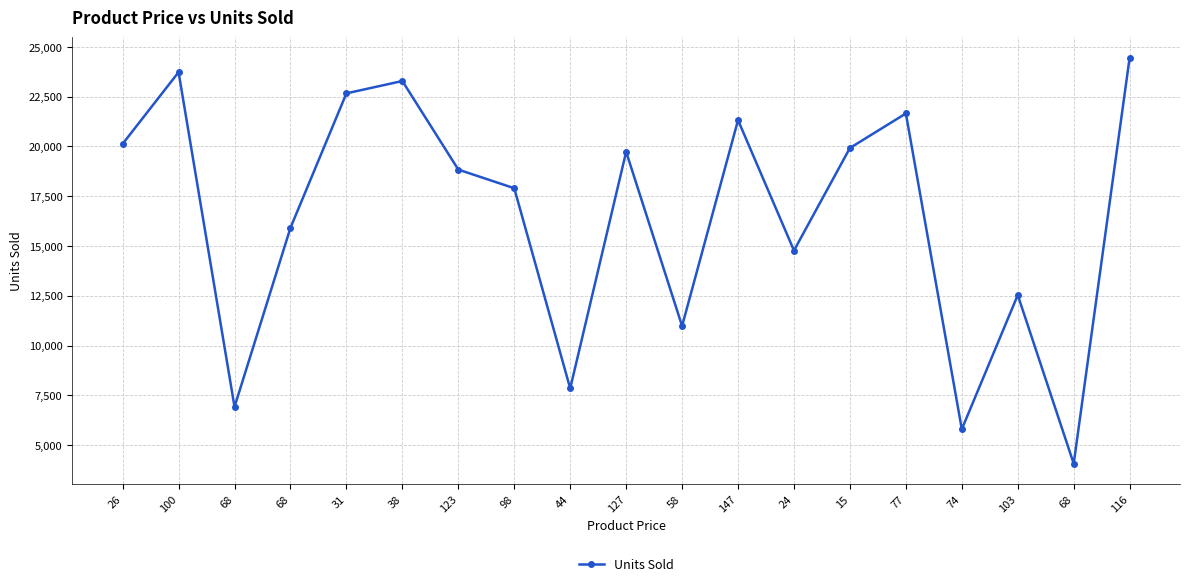

Count the number of data series in this chart.

1